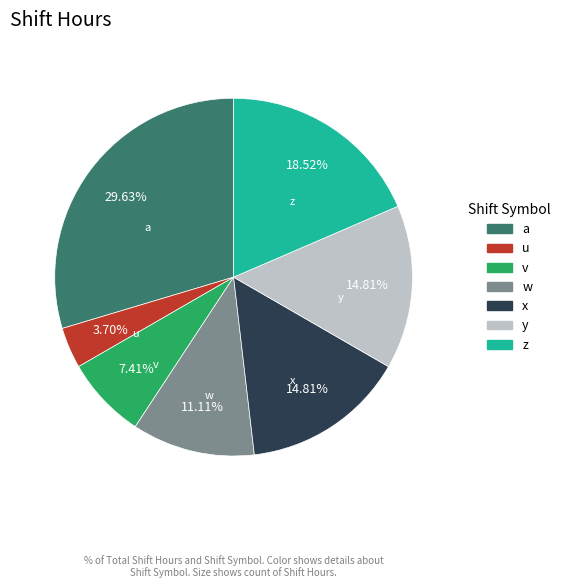

Which has a higher value, z or a?

a